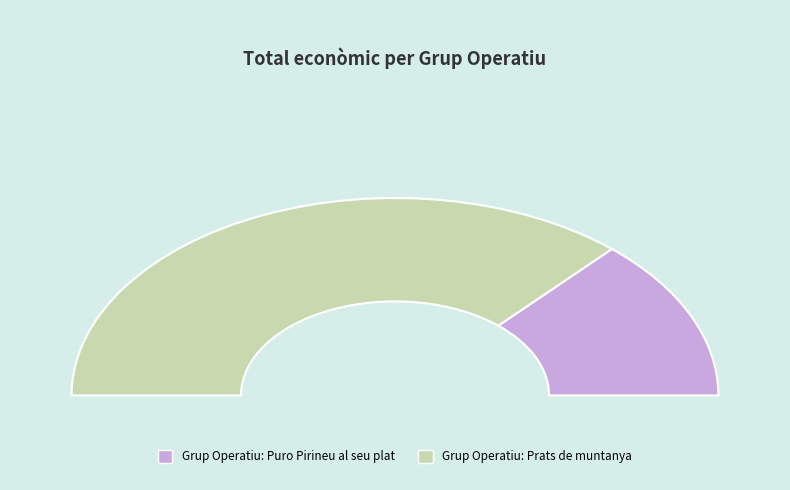

The Grup Operatiu: Prats de muntanya slice represents 73% of the pie. True or false?

True